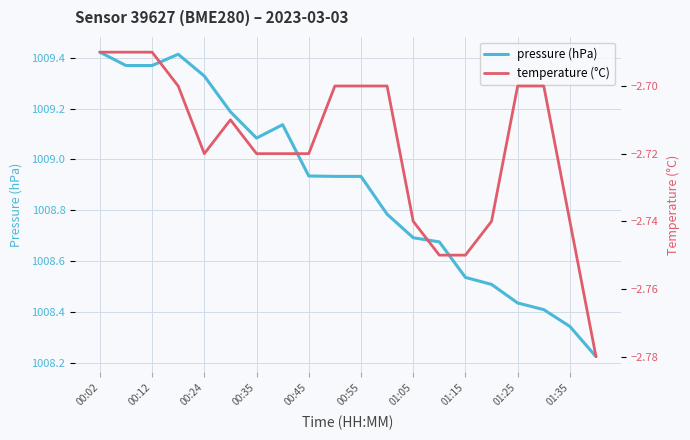

True or false: pressure (hPa) and temperature (°C) cross at least once.

False